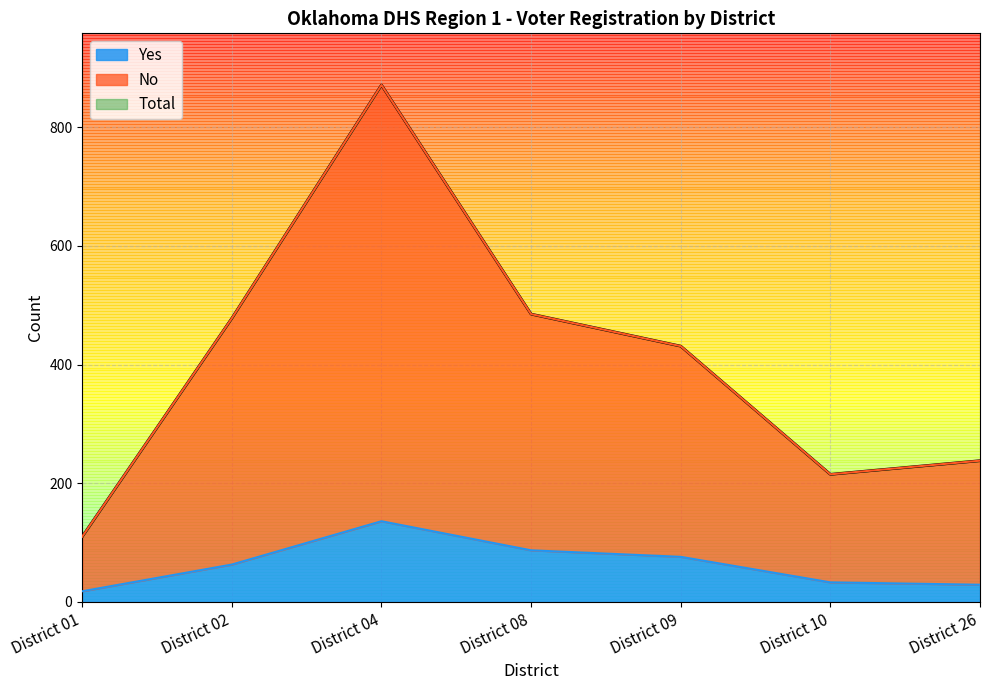

Reading left to right, extract all data points from this chart.

No: 110	478	871	485	431	215	238
Yes: 18	63	136	87	76	33	29
Total: 110	478	871	485	431	215	238